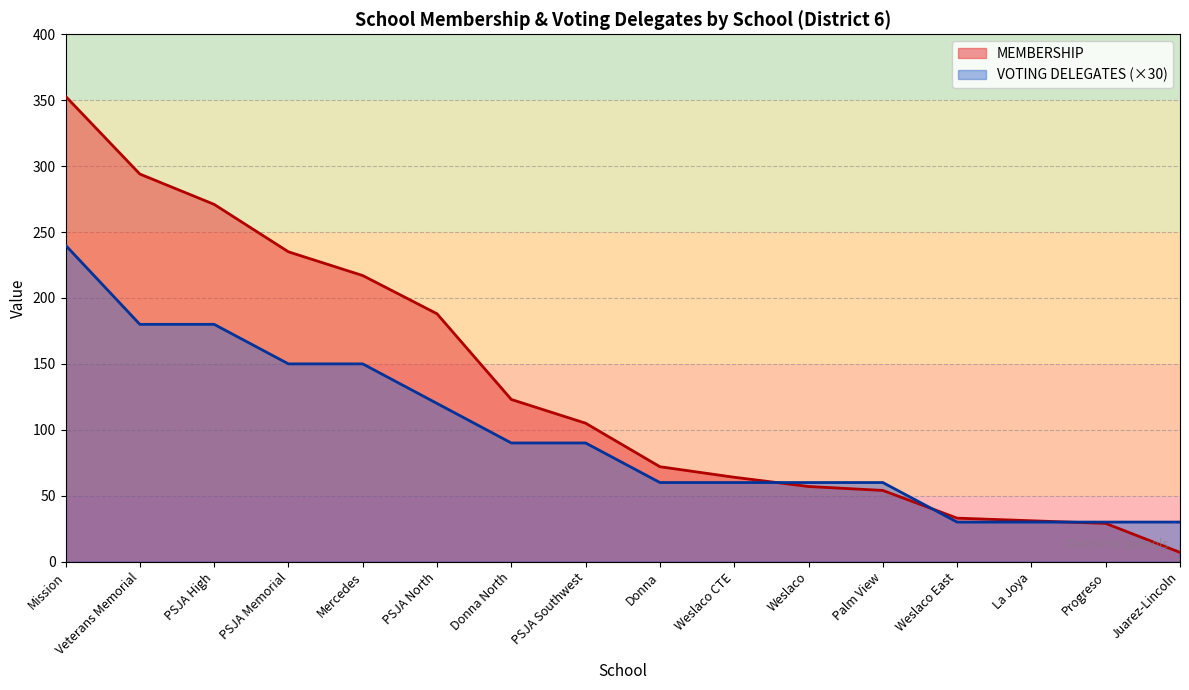

Where does the VOTING DELEGATES series first go above 90?

Mission